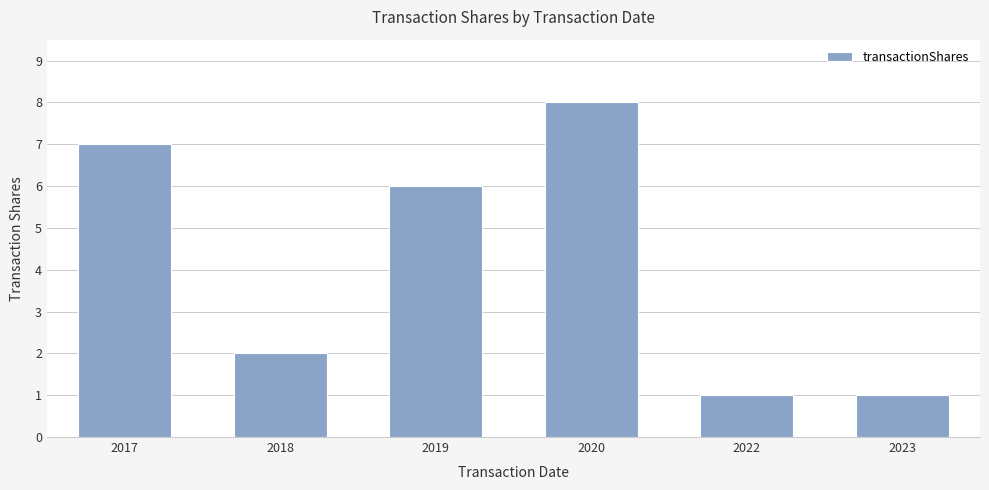

What value does the data have at 2020?

8